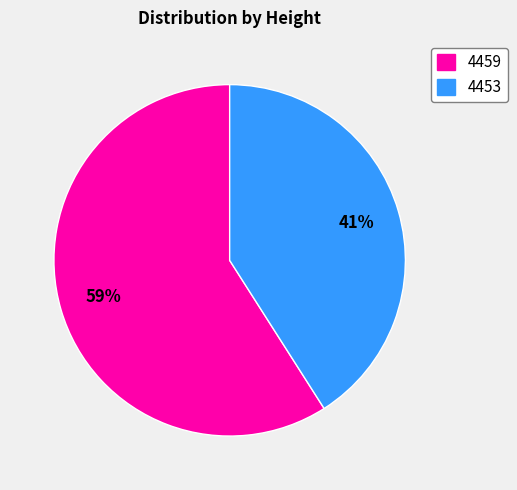

What is the largest slice in the pie chart?

4459